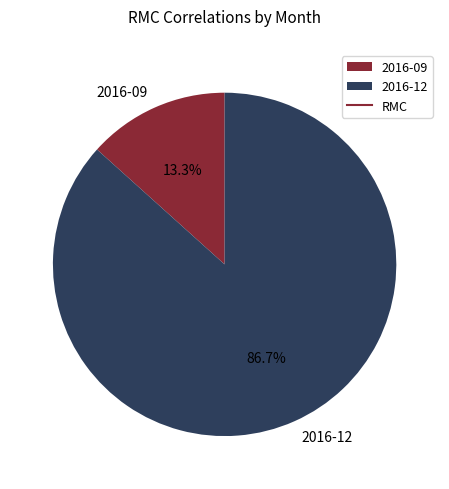

Approximately how many times larger is the value at 2016-12 compared to 2016-09?

6.5